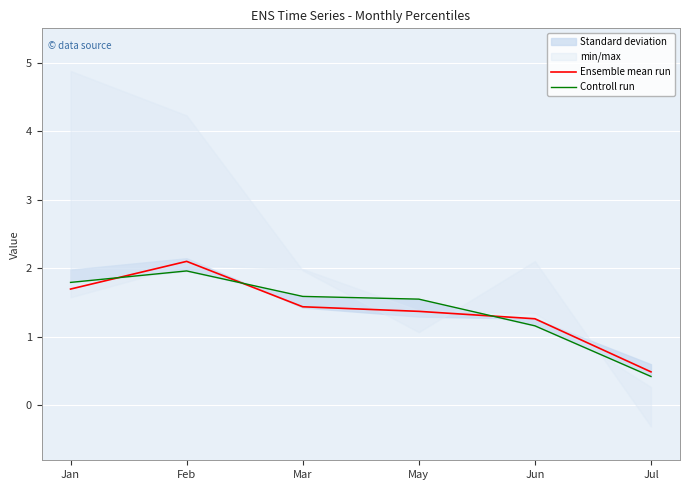

True or false: Ensemble mean run has more than 0 interior local peaks.

True